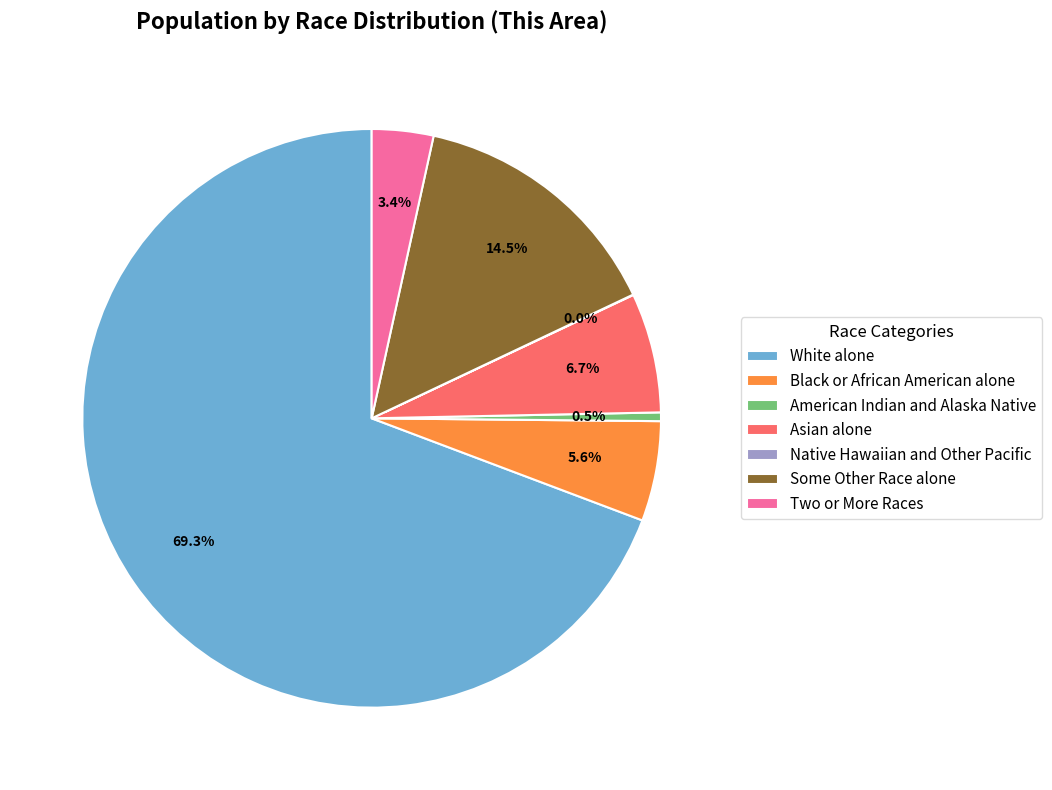

Does White alone represent more than half of the total?

Yes